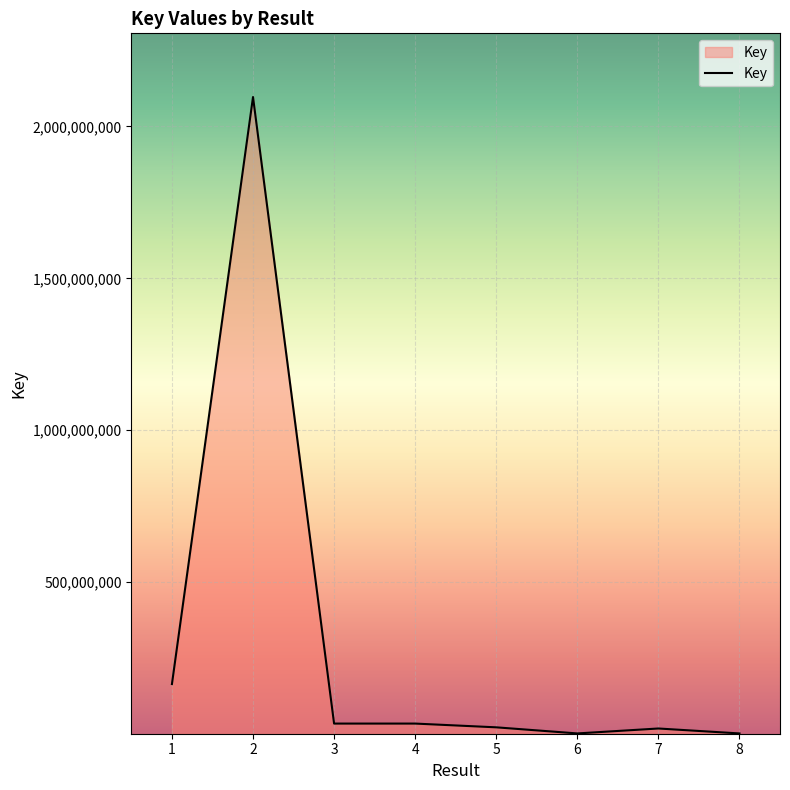

Between 2 and 4, which is larger?

2